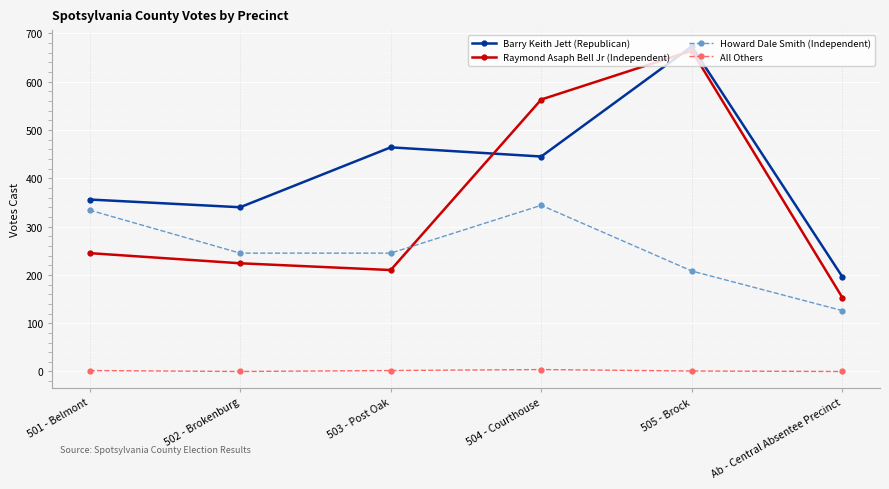

Which category has the highest value in the Howard Dale Smith (Independent) series?

504 - Courthouse